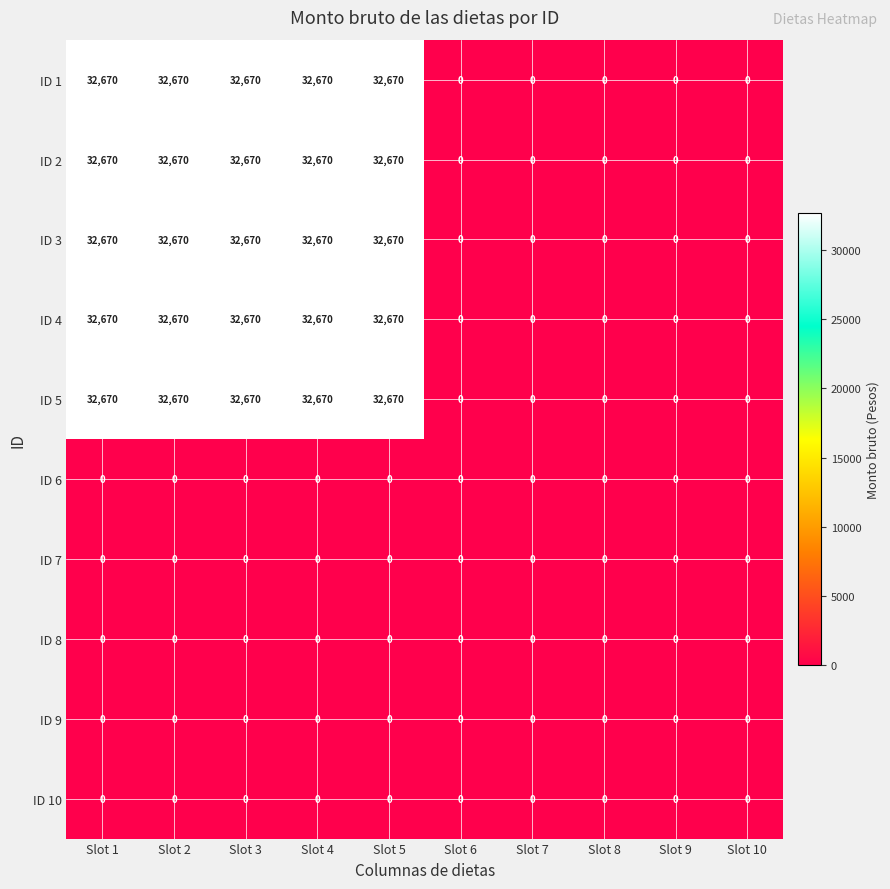

Count the ID 2 values in the range 0 to 32670.

10